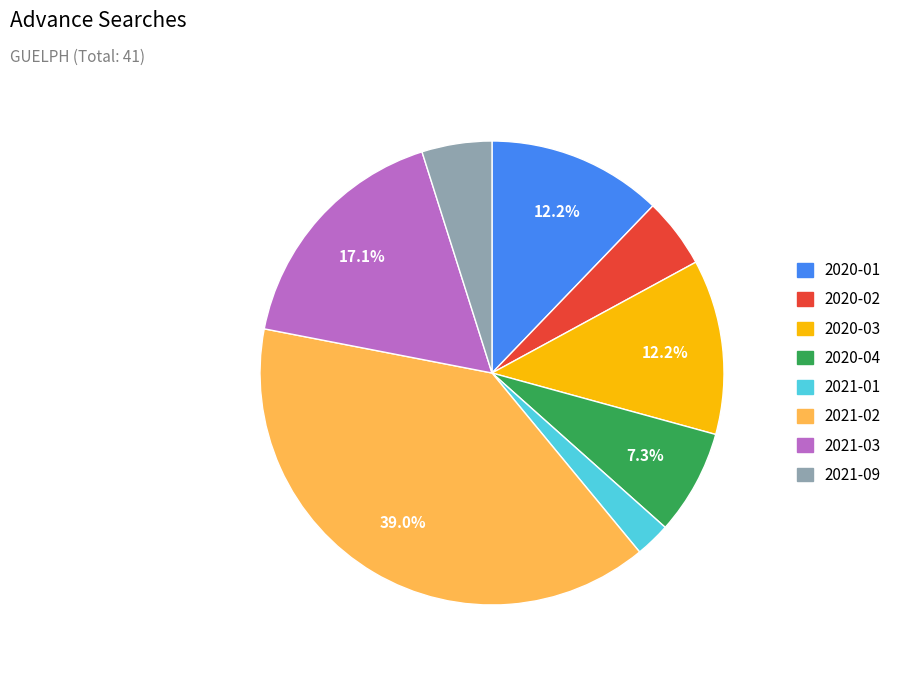

Is there a majority slice in this chart?

No